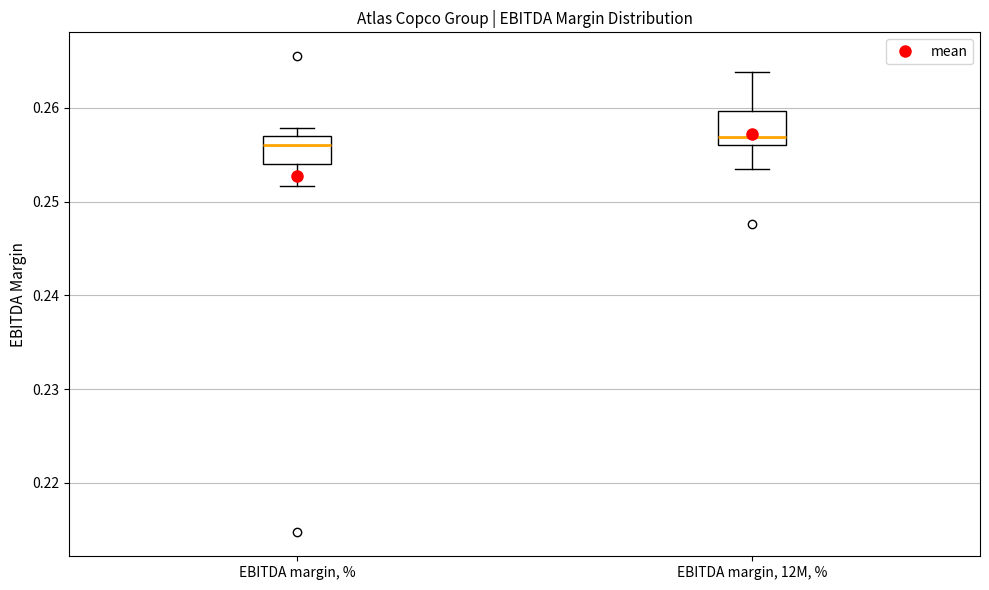

Where does the upper whisker of the box for EBITDA margin, 12M, % end on the y-axis? The values are not printed on the chart, so give them approximately, as read against the axis.

0.264